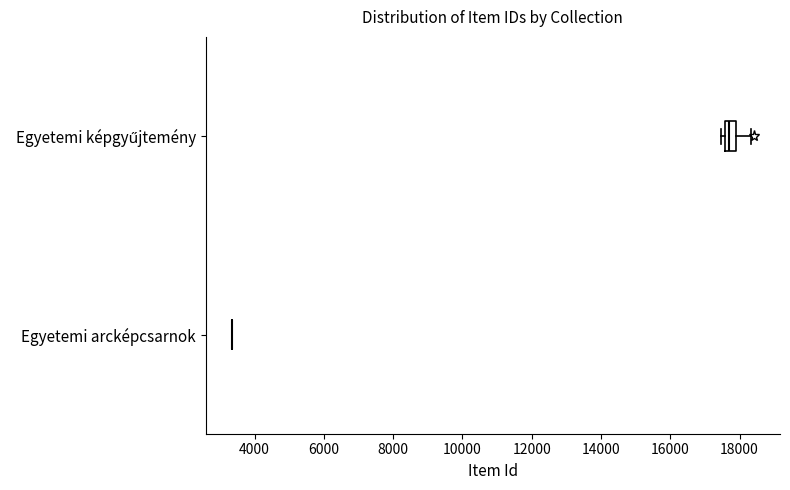

Reading bottom to top, transcribe this box plot: for each box, give where its median line is, the range the box spans, and where its two whiskers end, as read against the x-axis. The values are not printed on the chart, so give them approximately, as read against the axis.

Egyetemi arcképcsarnok: box collapsed to a line at 3400, whiskers 3400 to 3400
Egyetemi képgyűjtemény: median 17600 (inside the box), box 17600 to 17800, whiskers 17400 to 18400